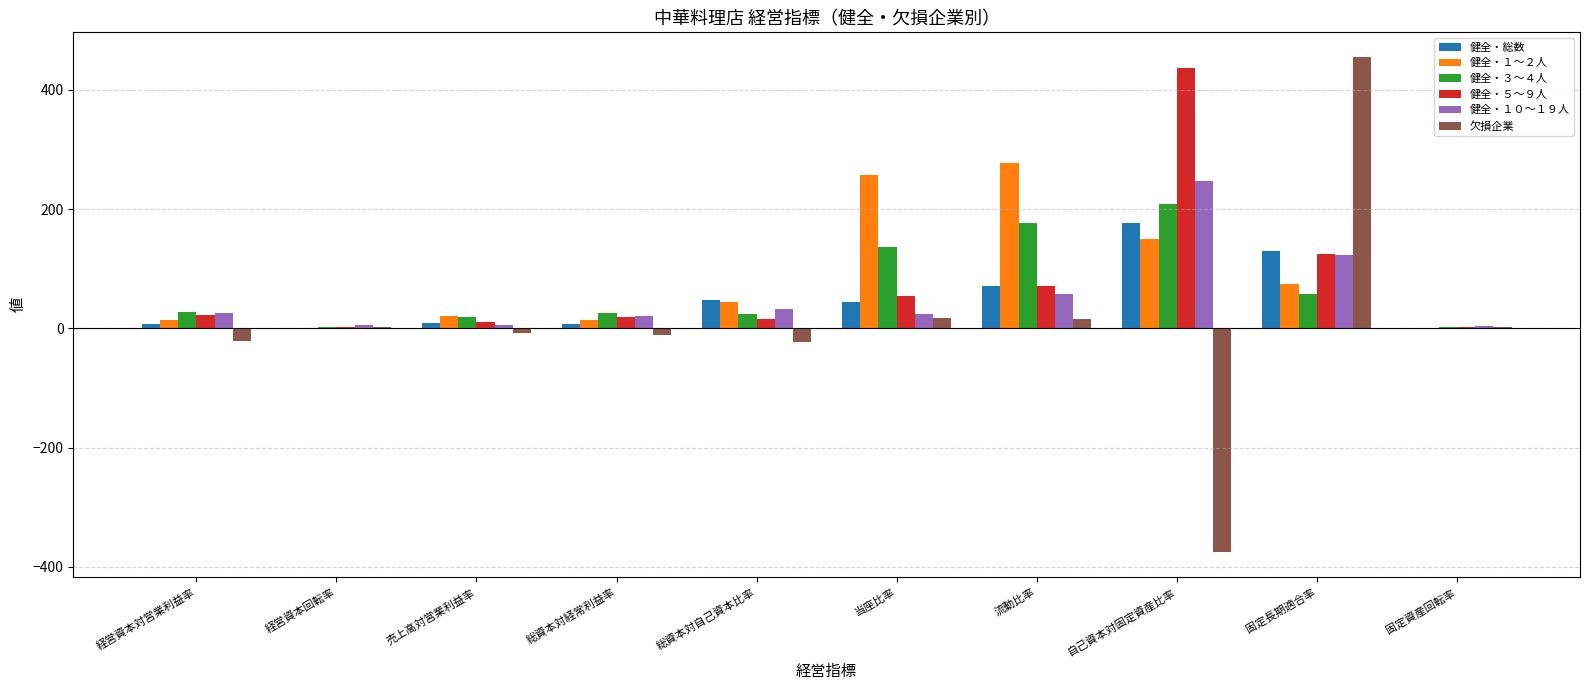

The value of 健全・５～９人 at 経営資本対営業利益率 is 22.5. True or false?

True